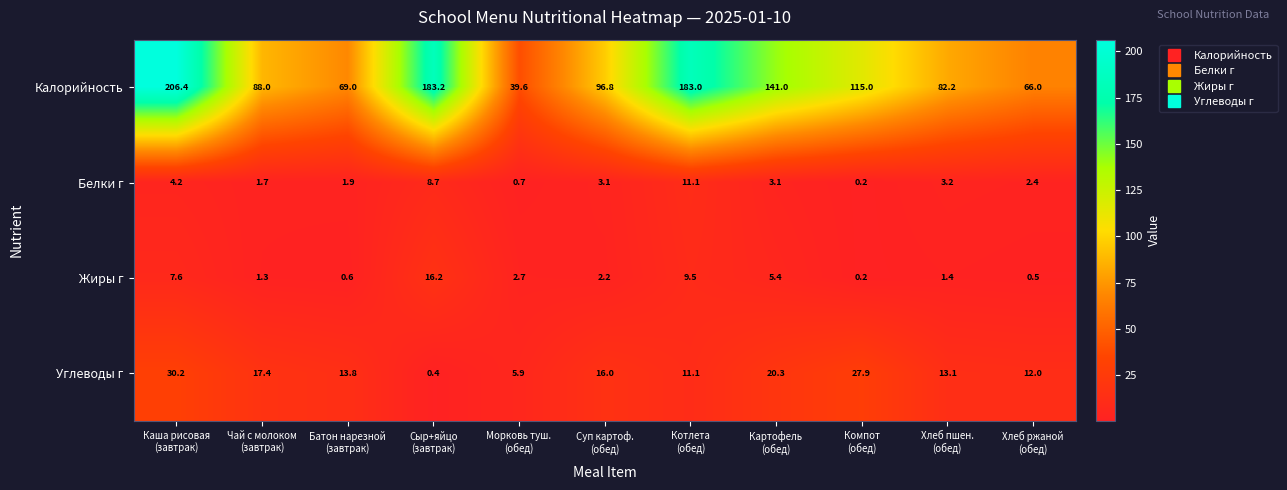

At which category is the sum across all series the highest?

Каша рисовая
(завтрак)